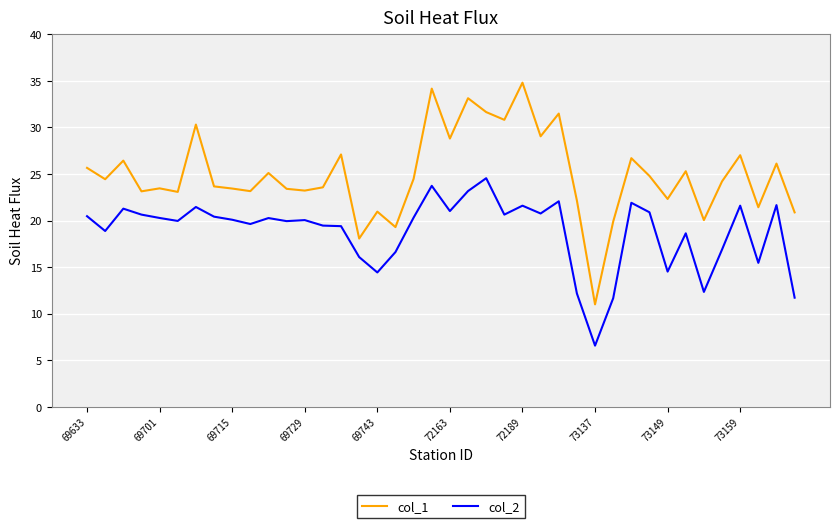

What is the greatest value displayed?

34.8